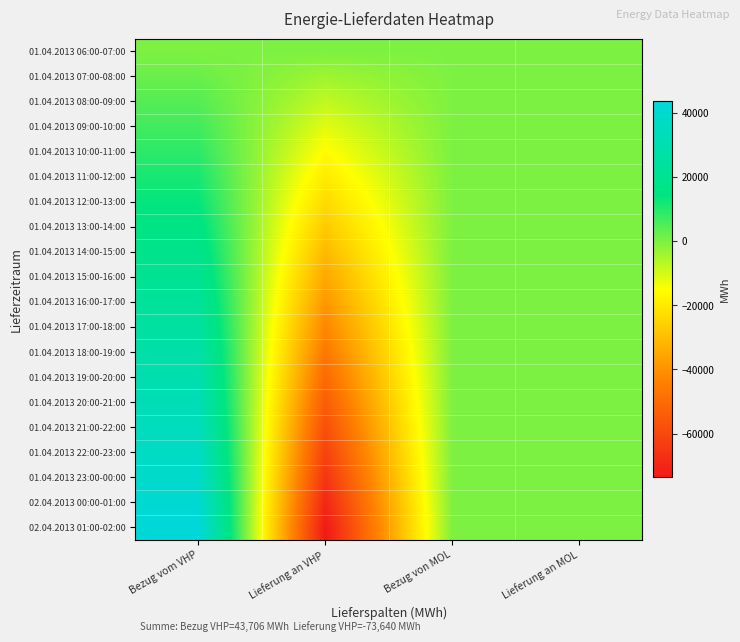

Rank the series by their maximum value, from lowest to highest.

01.04.2013 06:00-07:00, 01.04.2013 07:00-08:00, 01.04.2013 08:00-09:00, 01.04.2013 09:00-10:00, 01.04.2013 10:00-11:00, 01.04.2013 11:00-12:00, 01.04.2013 12:00-13:00, 01.04.2013 13:00-14:00, 01.04.2013 14:00-15:00, 01.04.2013 15:00-16:00, 01.04.2013 16:00-17:00, 01.04.2013 17:00-18:00, 01.04.2013 18:00-19:00, 01.04.2013 19:00-20:00, 01.04.2013 20:00-21:00, 01.04.2013 21:00-22:00, 01.04.2013 22:00-23:00, 01.04.2013 23:00-00:00, 02.04.2013 00:00-01:00, 02.04.2013 01:00-02:00